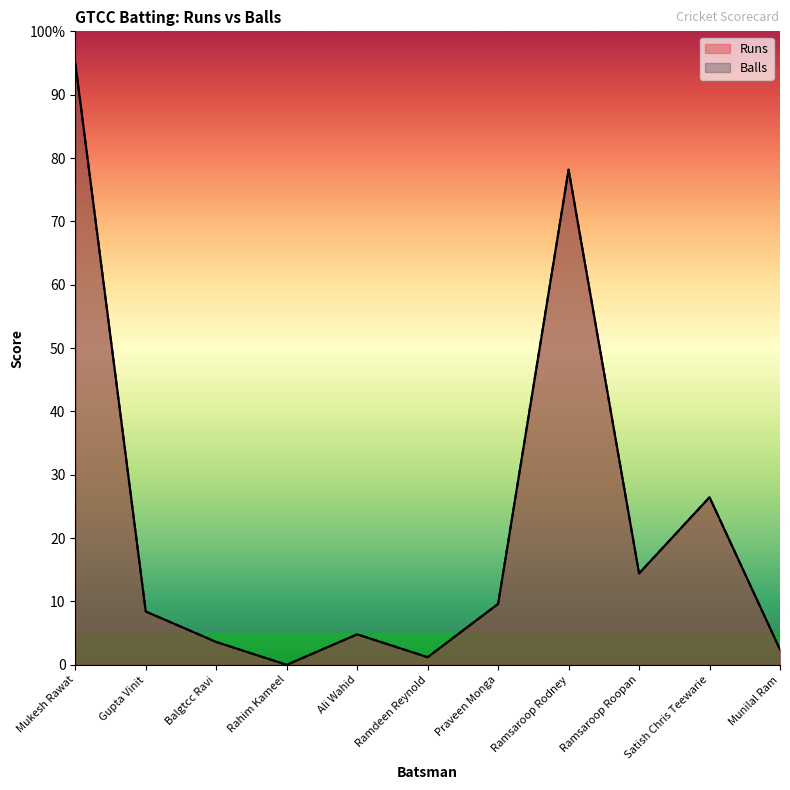

What is the average value of the Runs series?

22.2